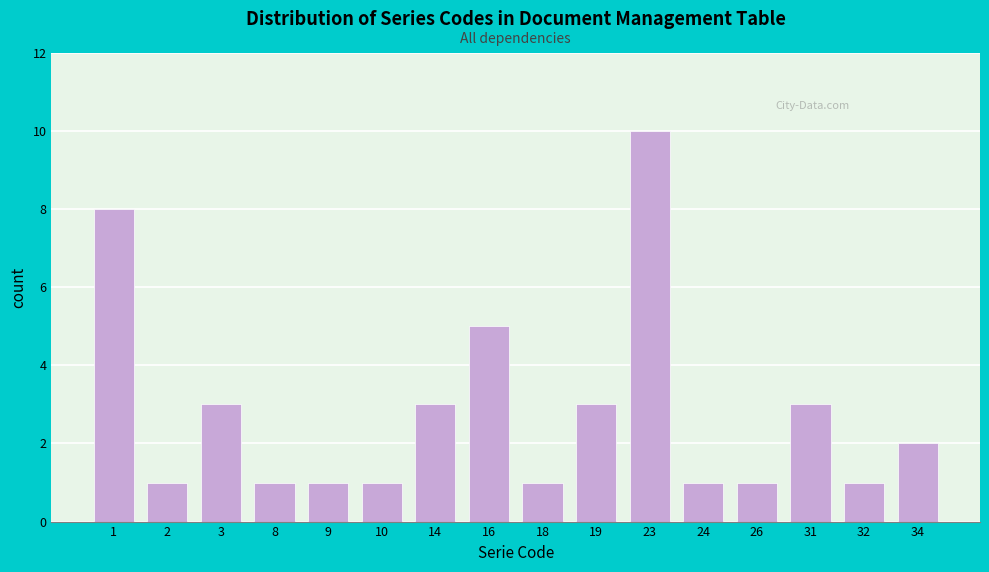

Reading left to right, transcribe all the data shown in this chart.

8	1	3	1	1	1	3	5	1	3	10	1	1	3	1	2